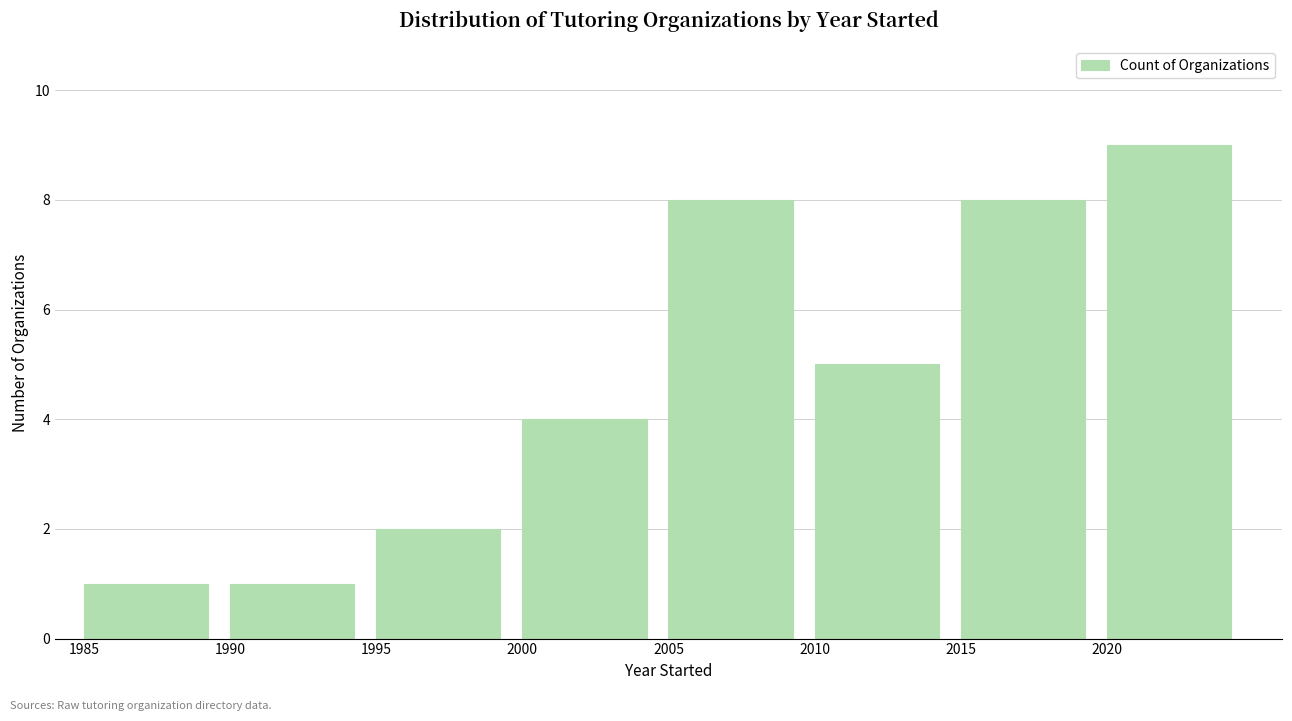

How tall is the bar that spans 2000 to 2005 on the x-axis? The values are not printed on the chart, so give them approximately, as read against the axis.

4